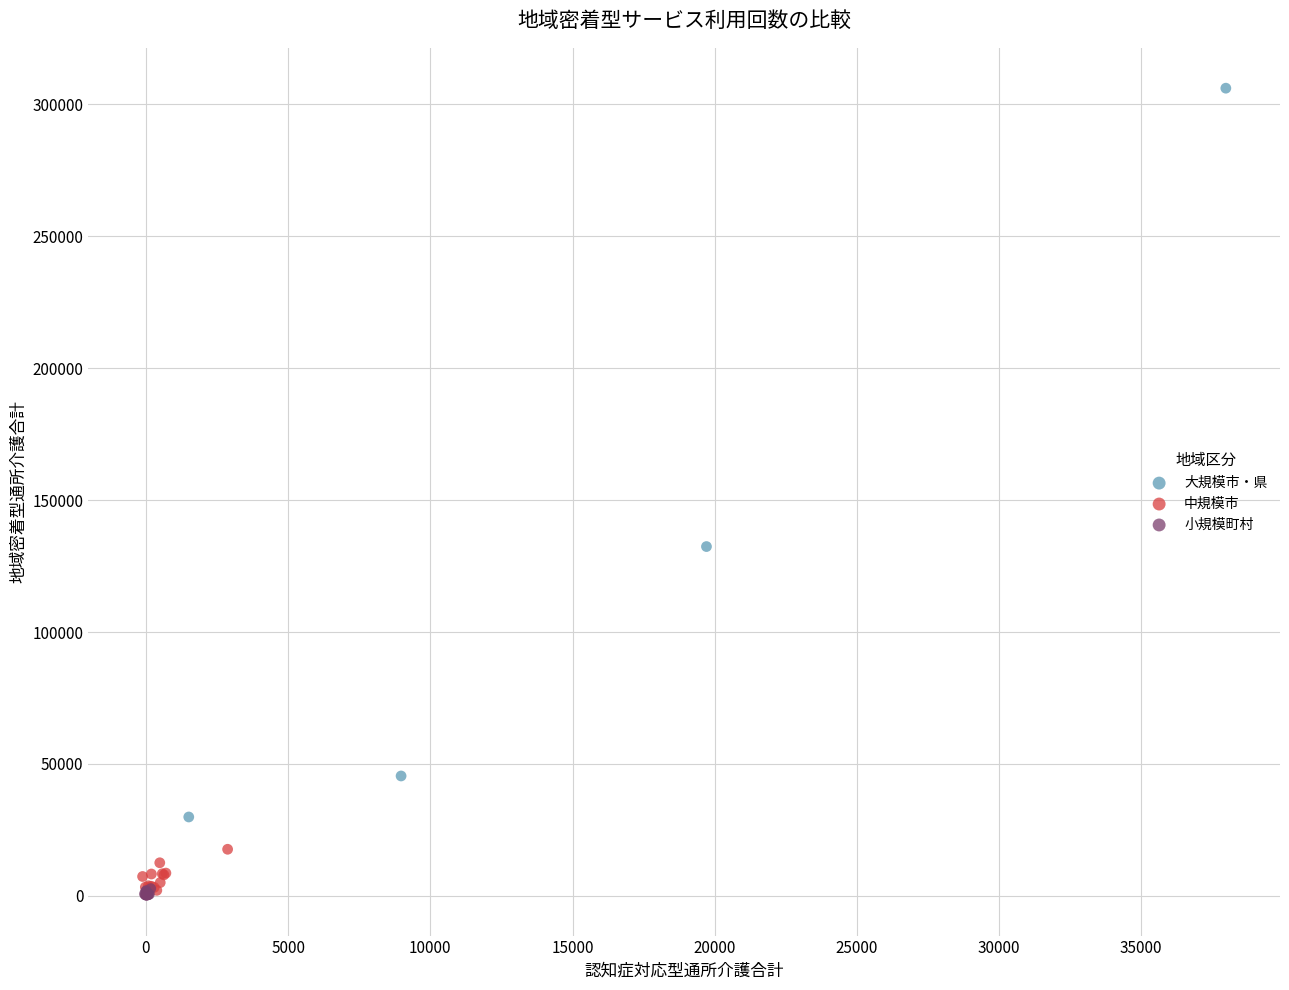

What are all the series names shown in the legend?

大規模市・県, 中規模市, 小規模町村